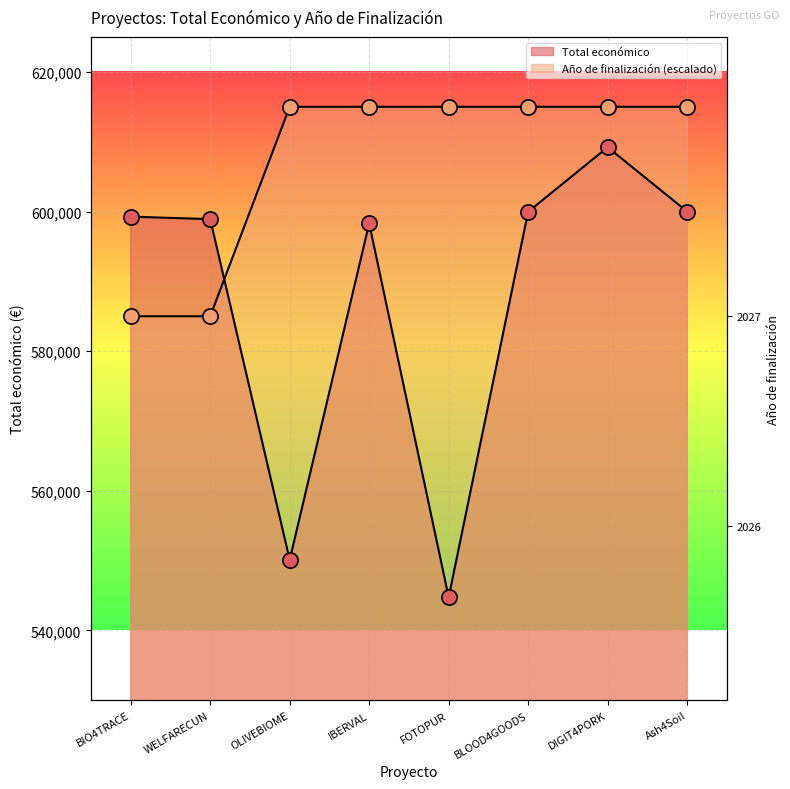

Which series contains the lowest Y value?

Total económico